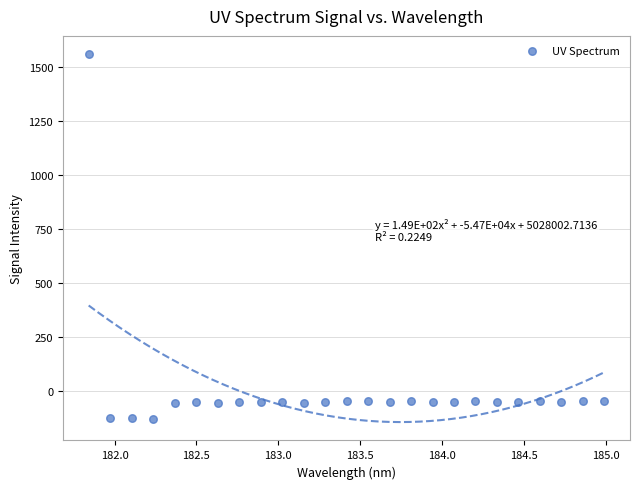

What is the range of Y values (max minus min)?

1689.5